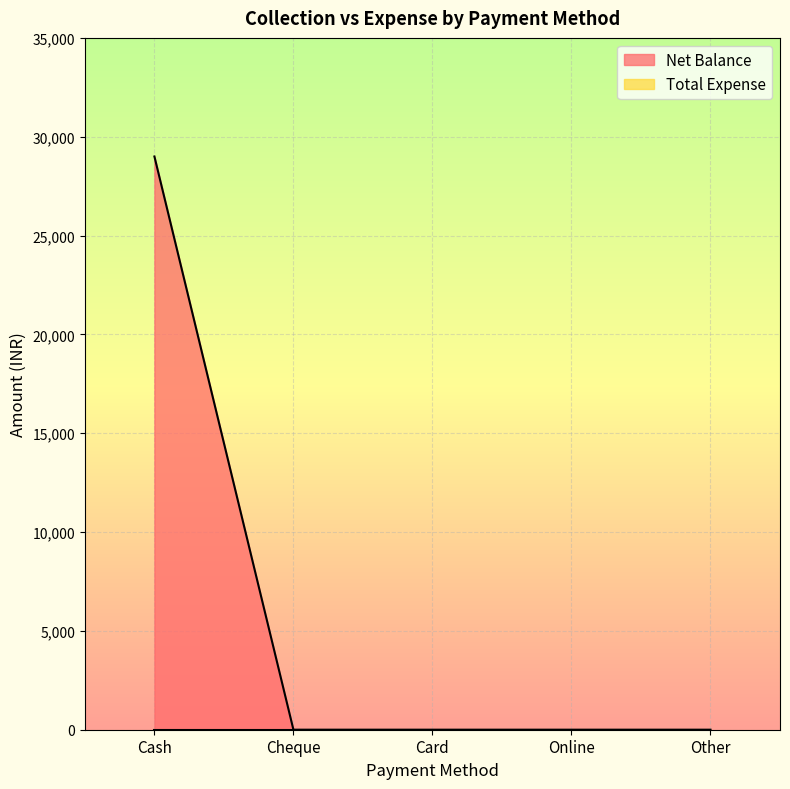

How many lines are shown in the chart?

2